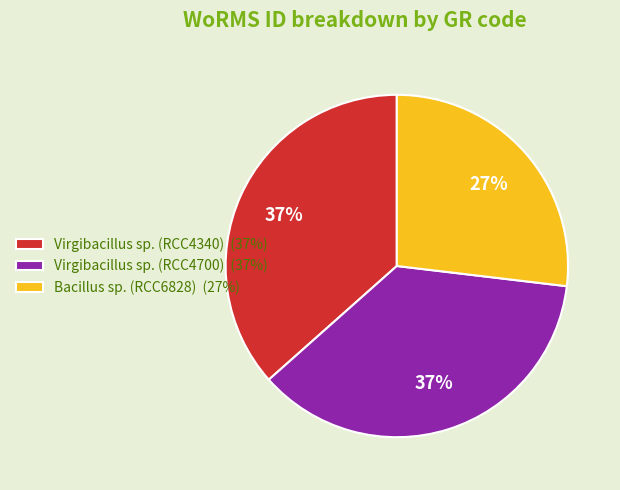

Is there any slice that represents more than half of the pie?

No